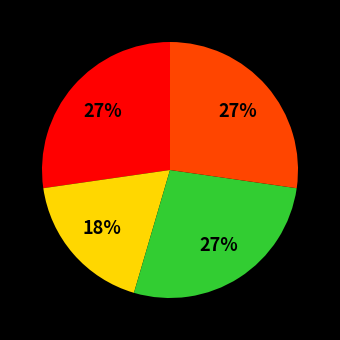

Count the number of slices in the pie.

4